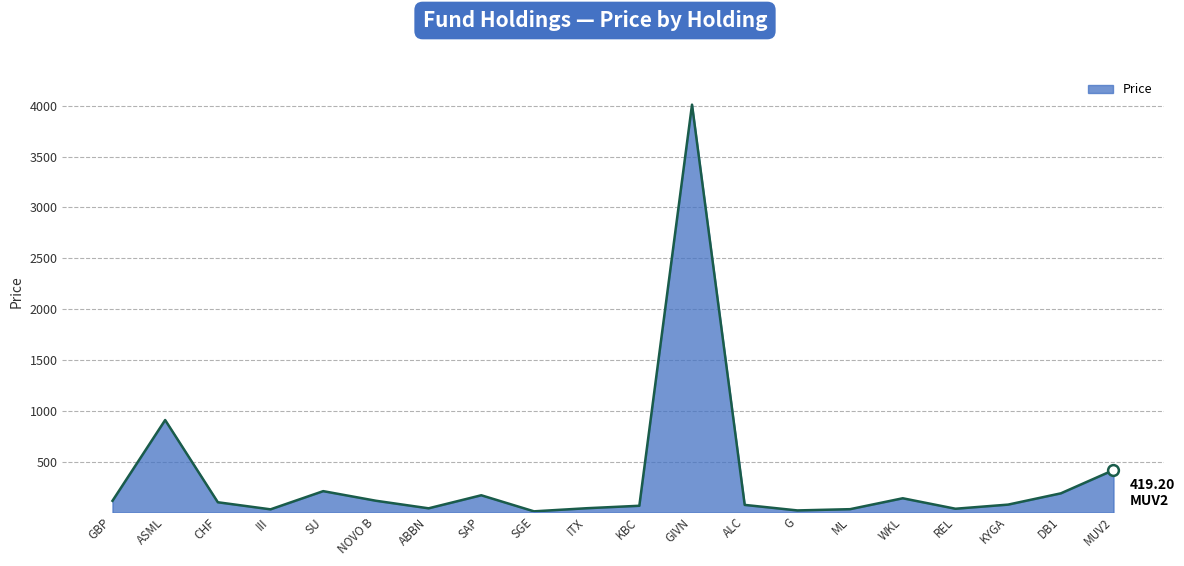

Approximately how many times larger is the value at DB1 compared to REL?

4.8